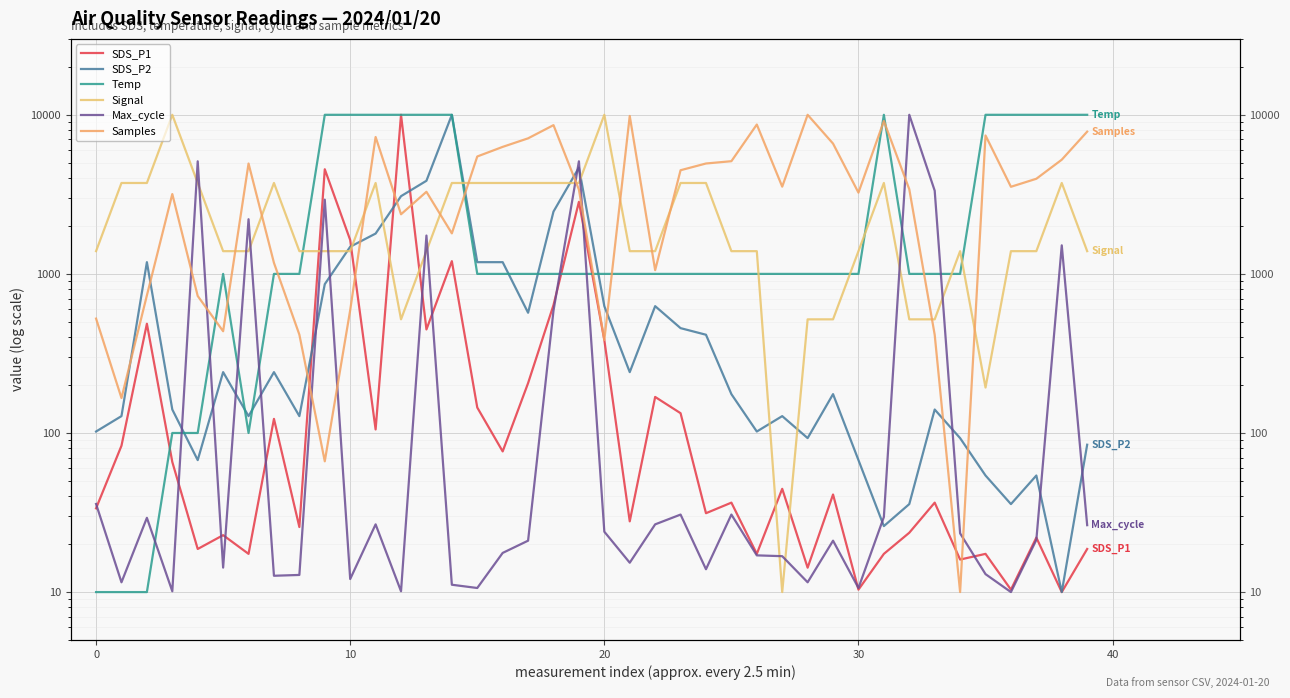

At which category is the sum across all series the highest?

14